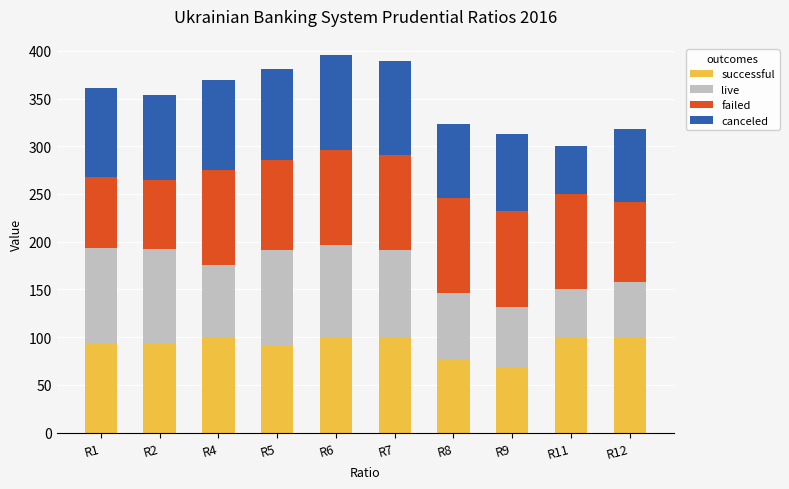

Is it true that successful equals 68.5 at R9?

True